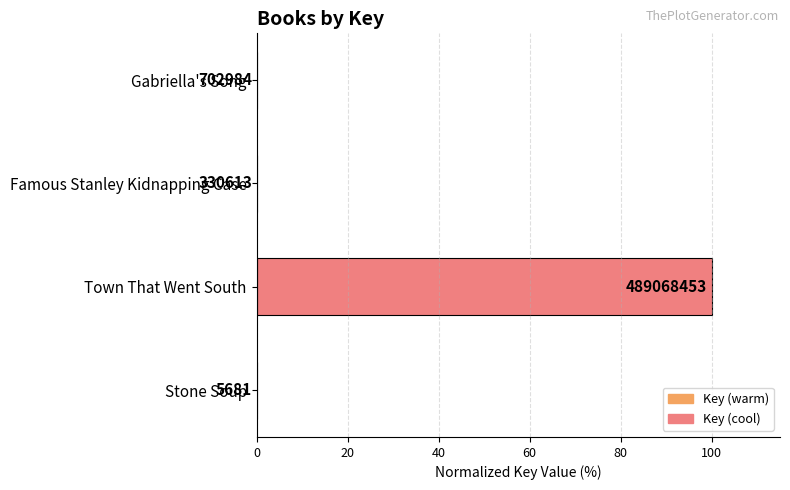

What is the sum of all values?

100.2